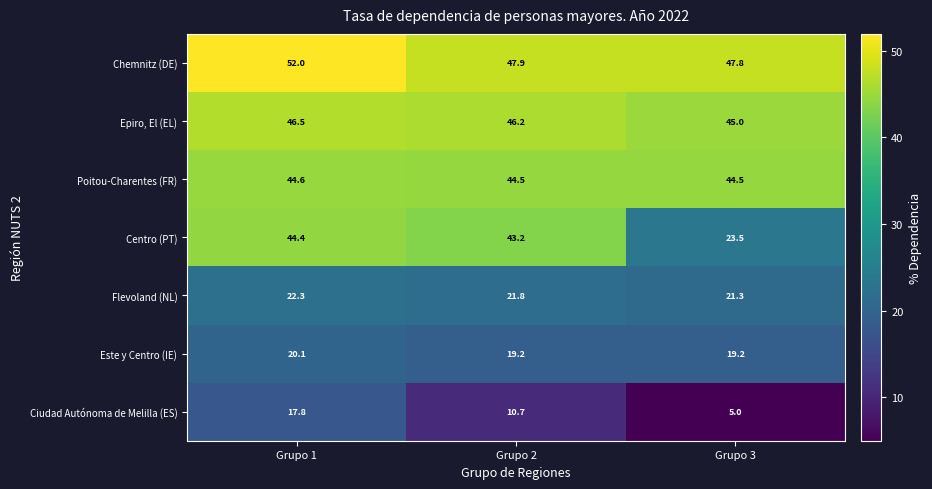

Reading right to left, list all the values displayed in this chart.

Chemnitz (DE): Grupo 3=47.8	Grupo 2=47.9	Grupo 1=52.0
Epiro, El (EL): Grupo 3=45.0	Grupo 2=46.2	Grupo 1=46.5
Poitou-Charentes (FR): Grupo 3=44.5	Grupo 2=44.5	Grupo 1=44.6
Centro (PT): Grupo 3=23.5	Grupo 2=43.2	Grupo 1=44.4
Flevoland (NL): Grupo 3=21.3	Grupo 2=21.8	Grupo 1=22.3
Este y Centro (IE): Grupo 3=19.2	Grupo 2=19.2	Grupo 1=20.1
Ciudad Autónoma de Melilla (ES): Grupo 3=5.0	Grupo 2=10.7	Grupo 1=17.8